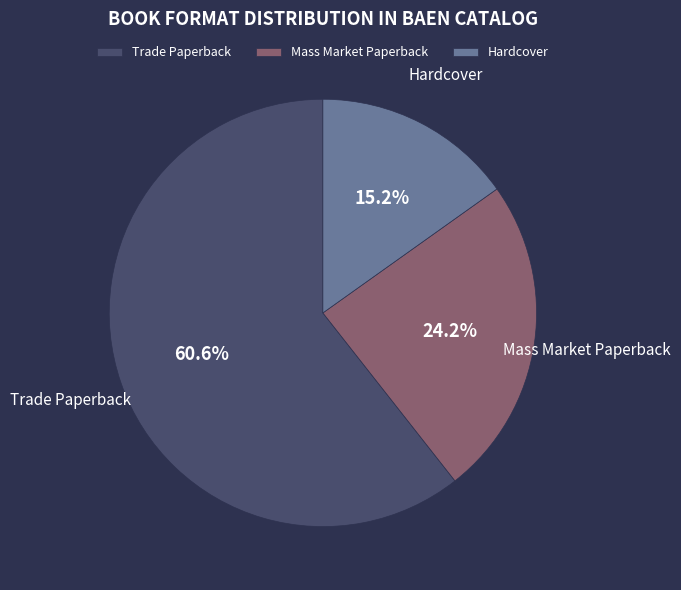

What percentage is the Trade Paperback slice, to the nearest percent?

61%